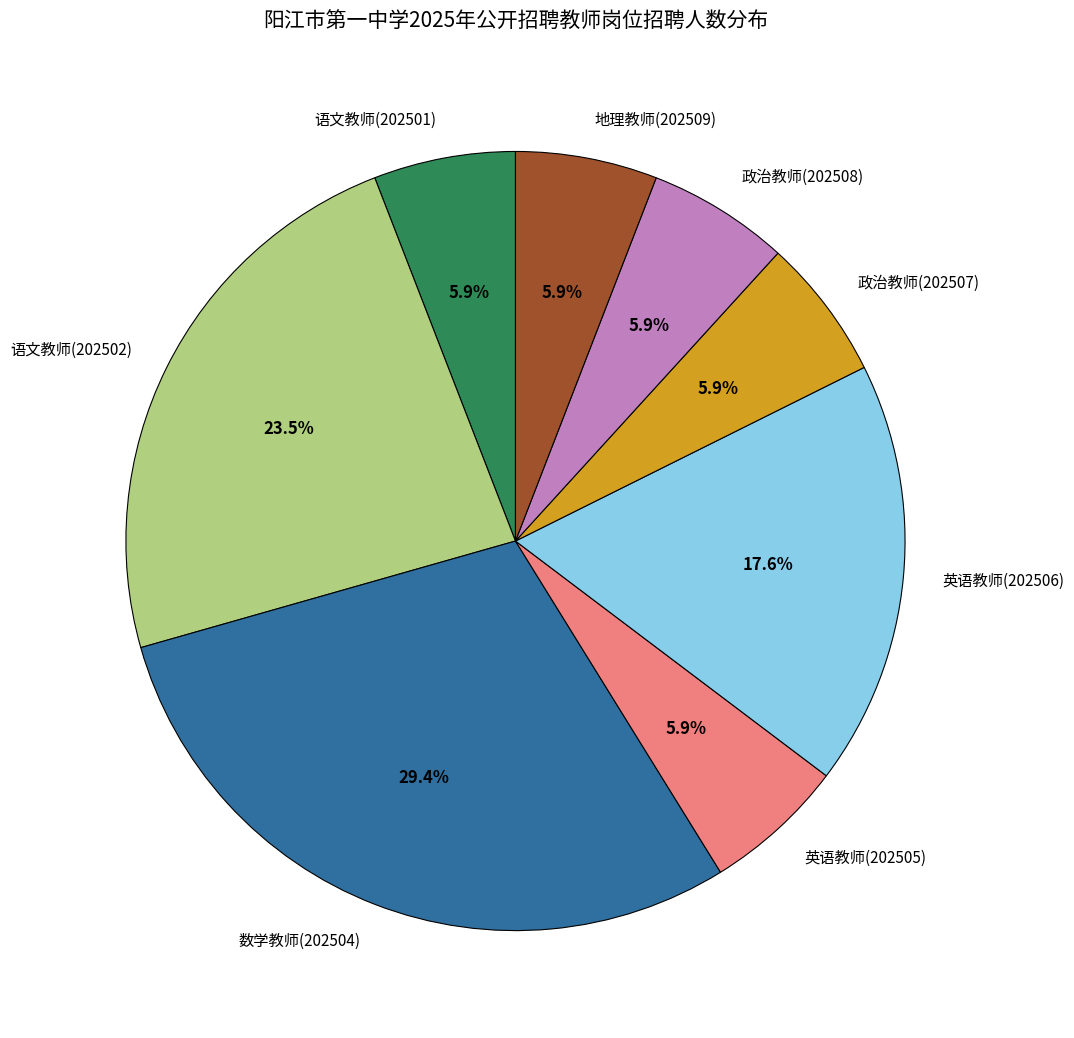

Between 数学教师(202504) and 政治教师(202508), which is larger?

数学教师(202504)